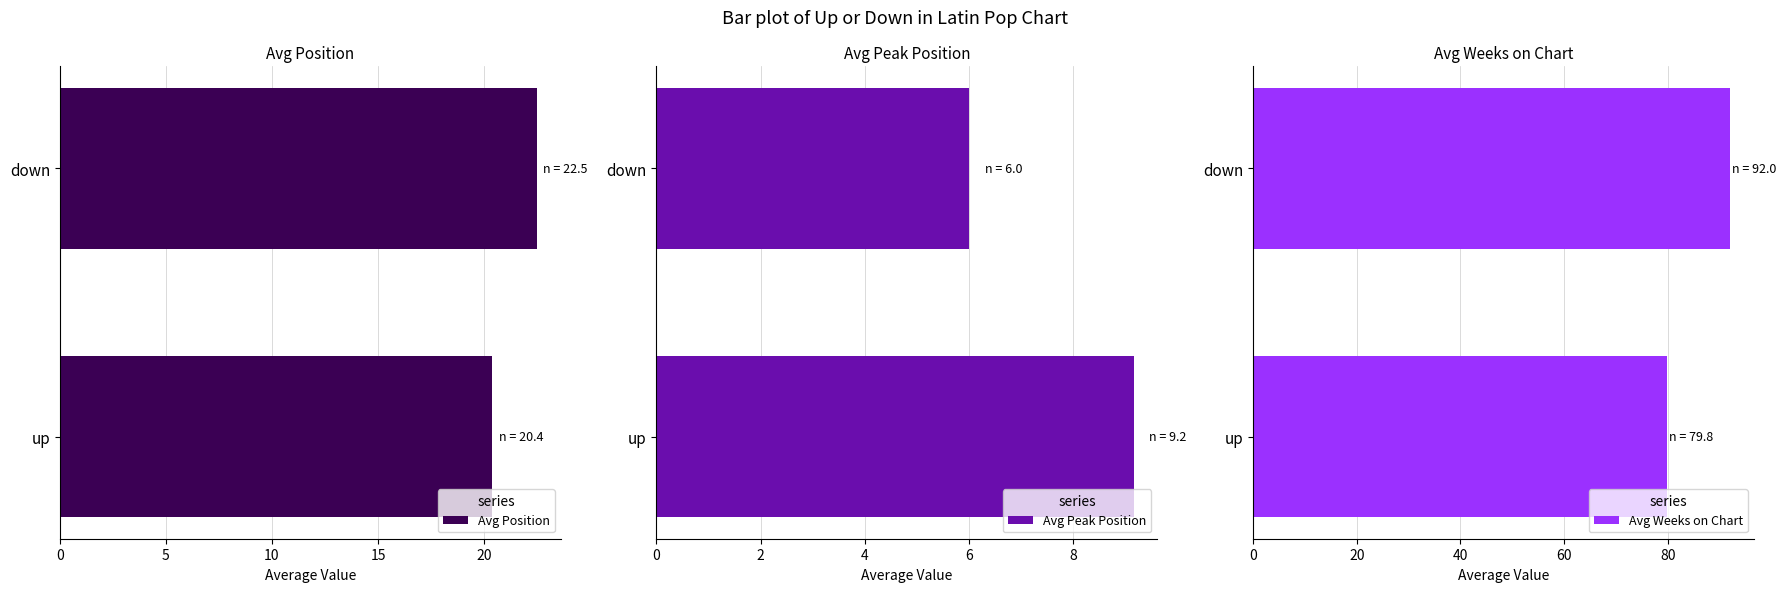

How many groups of bars are there?

2